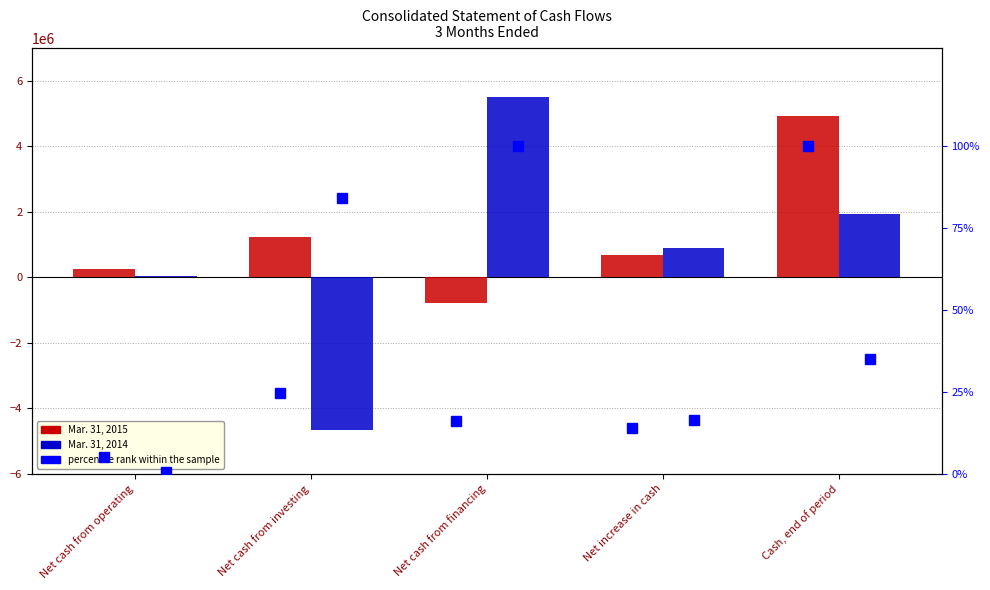

Is it true that Mar. 31, 2015 pct rank equals 13.8 at Net increase in cash?

True